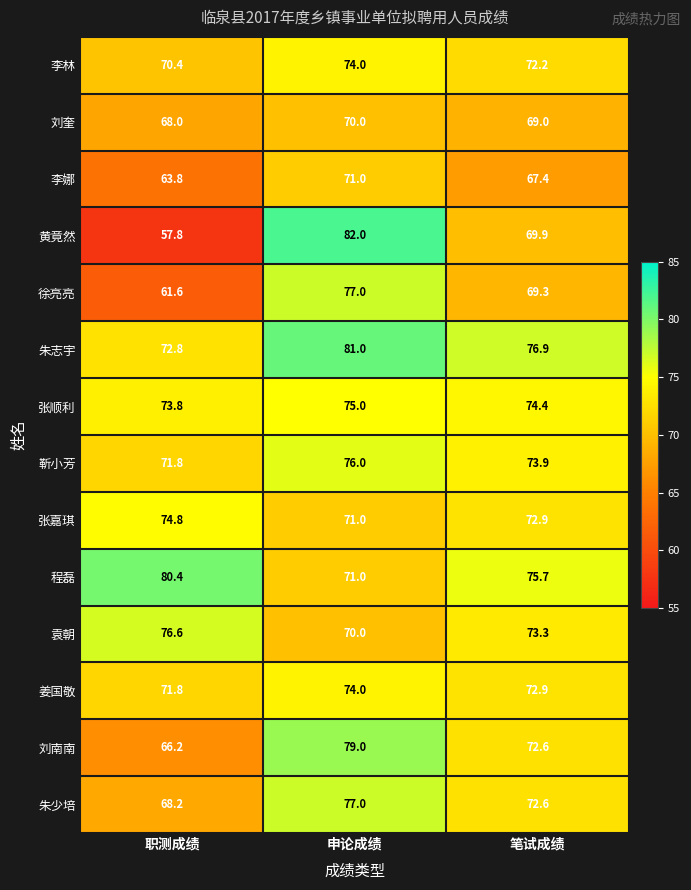

Rank the categories by 张嘉琪 value from lowest to highest.

申论成绩, 笔试成绩, 职测成绩